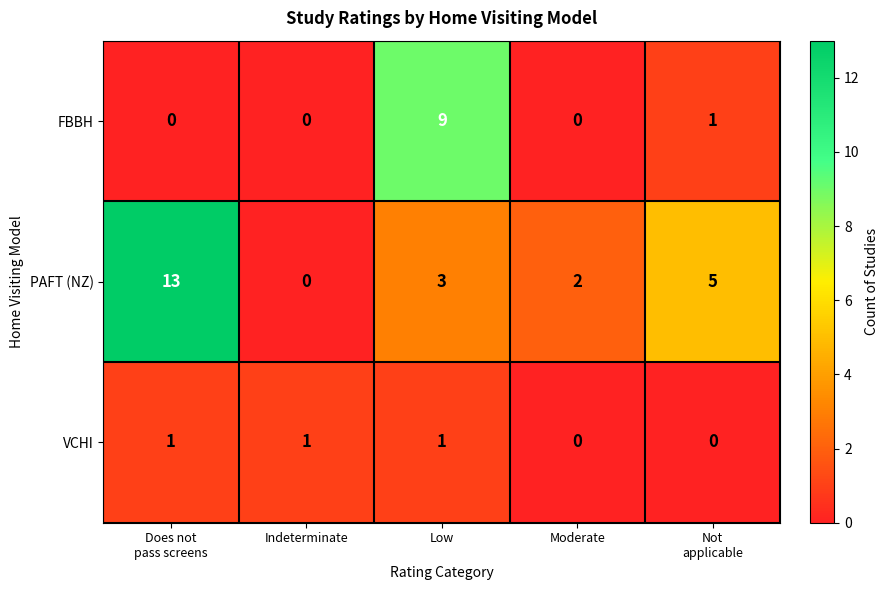

Reading right to left, extract all data points from this chart.

FBBH: 1	0	9	0	0
PAFT (NZ): 5	2	3	0	13
VCHI: 0	0	1	1	1